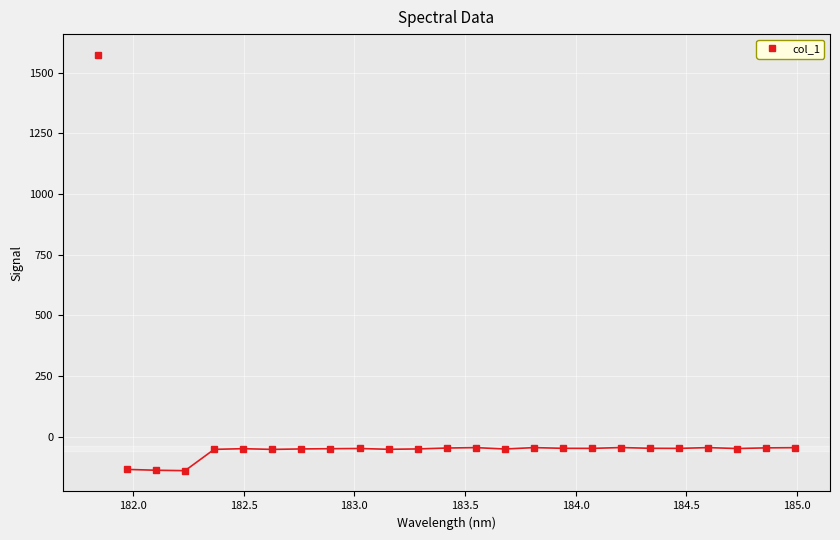

True or false: col_1 has more than 2 points higher than both neighbors.

True